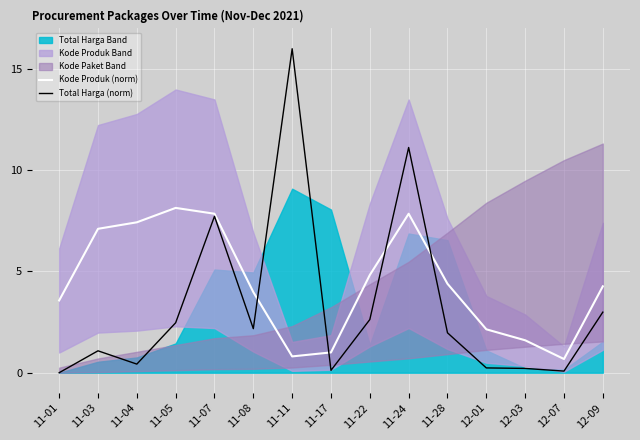

Which series has the largest total across all categories?

Kode Produk (norm)